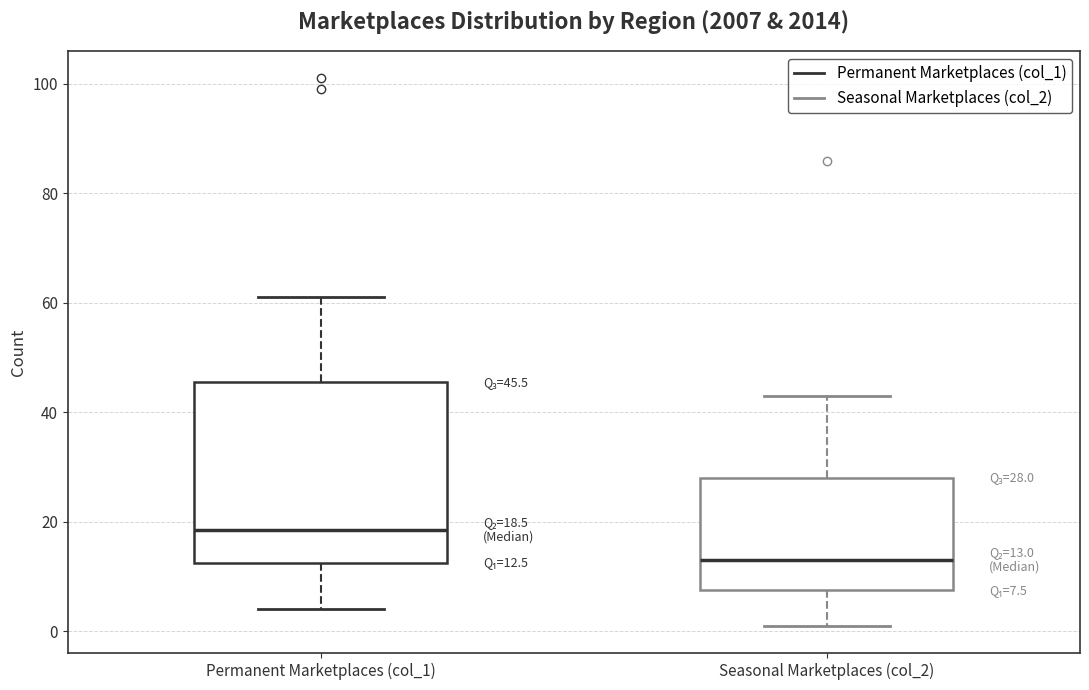

Which box's median line is the lowest?

Seasonal Marketplaces (col_2)